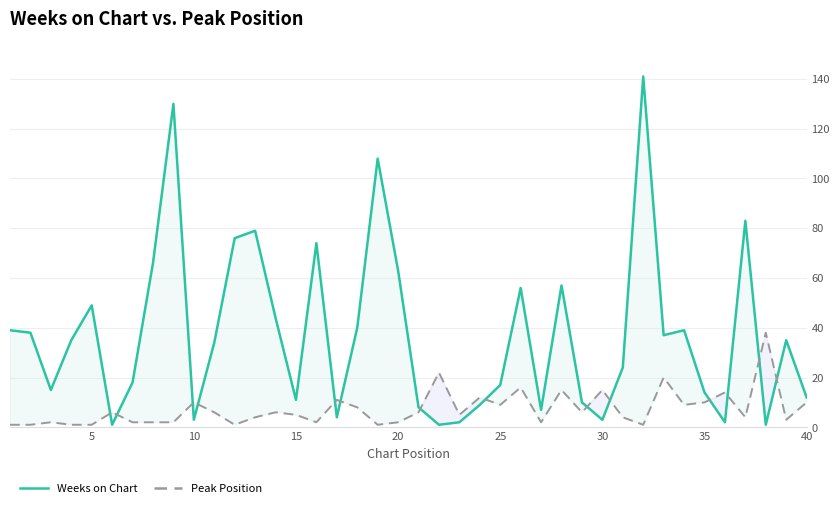

List the series in order of their peak value, highest first.

Weeks on Chart, Peak Position